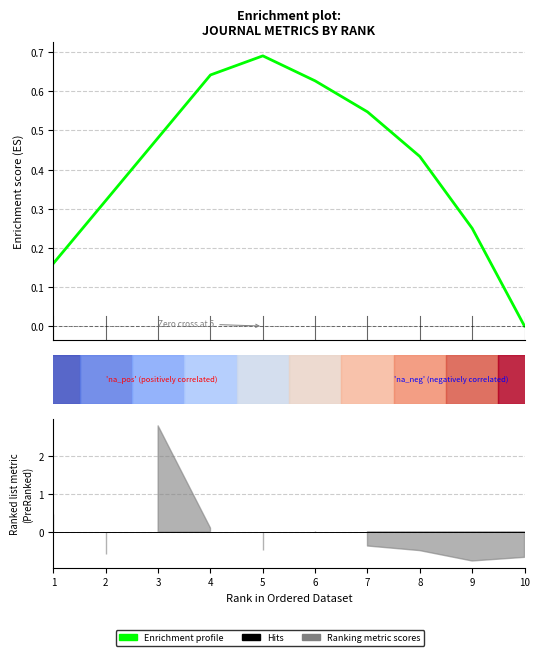

Is it true that the value at 1 is 0.2?

True